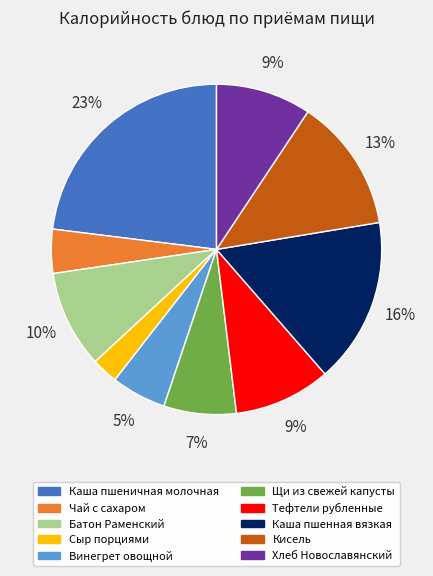

Does Каша пшеничная молочная account for over 50% of the chart?

No